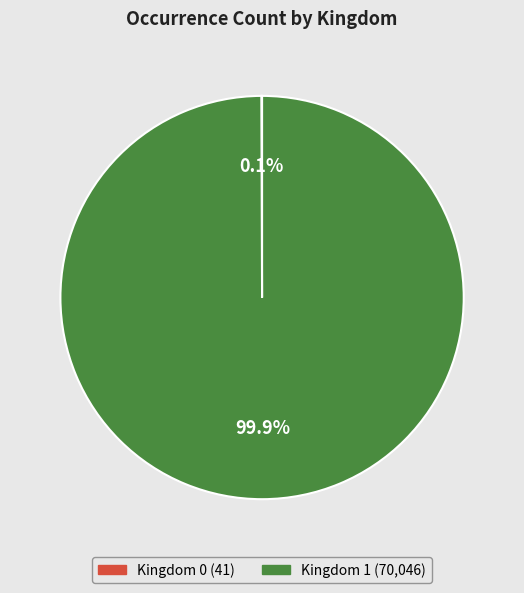

Is there a majority slice in this chart?

Yes